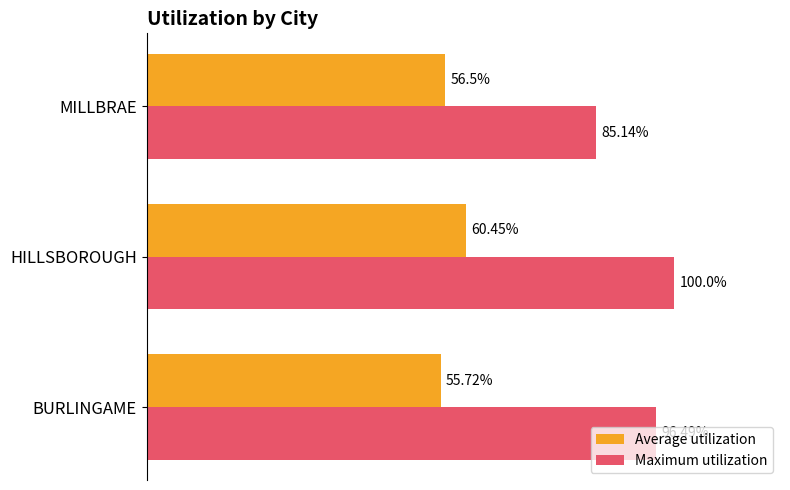

Between BURLINGAME and HILLSBOROUGH, which series saw the biggest shift?

Average utilization